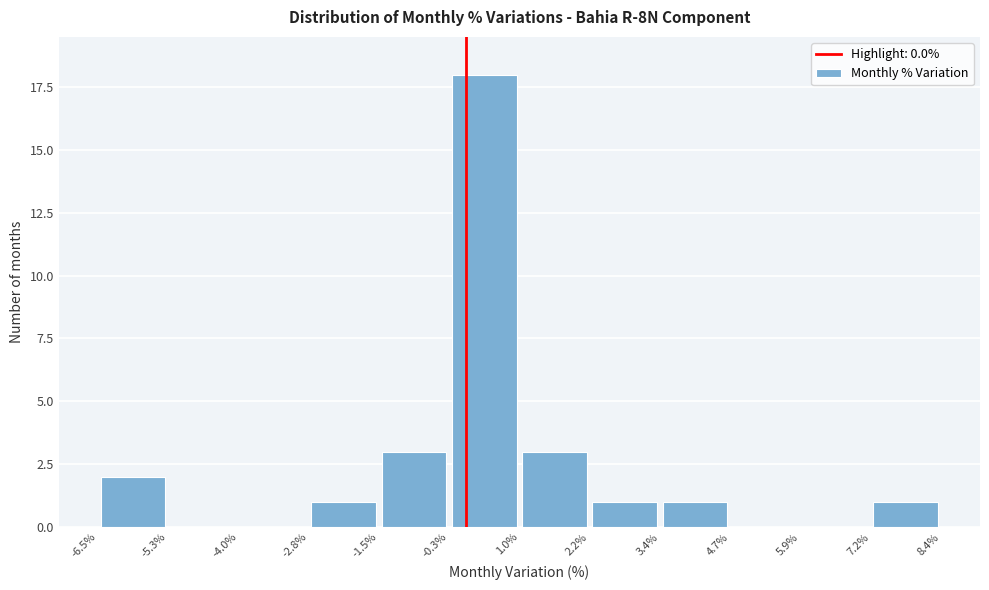

Reading left to right, transcribe this chart: for each bar, give the range it covers on the x-axis and its height. The values are not printed on the chart, so give them approximately, as read against the axis.

-6.5% to -5.3%: 2
-5.3% to -4.0%: 0
-4.0% to -2.8%: 0
-2.8% to -1.5%: 1
-1.5% to -0.3%: 3
-0.3% to 1.0%: 18
1.0% to 2.2%: 3
2.2% to 3.4%: 1
3.4% to 4.7%: 1
4.7% to 5.9%: 0
5.9% to 7.2%: 0
7.2% to 8.4%: 1